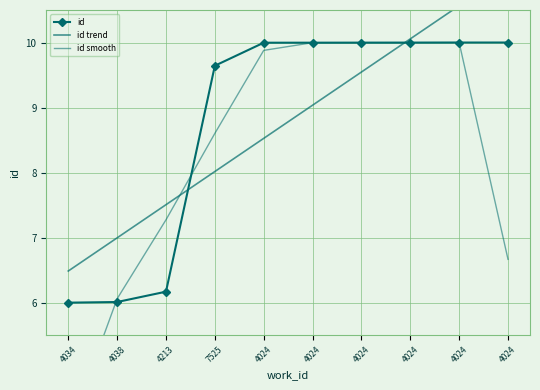

Reading right to left, list all the values displayed in this chart.

id: 10.0	10.0	10.0	10.0	10.0	10.0	9.6	6.2	6.0	6.0
id trend: 11.1	10.6	10.1	9.5	9.0	8.5	8.0	7.5	7.0	6.5
id smooth: 6.7	10.0	10.0	10.0	10.0	9.9	8.6	7.3	6.1	4.0